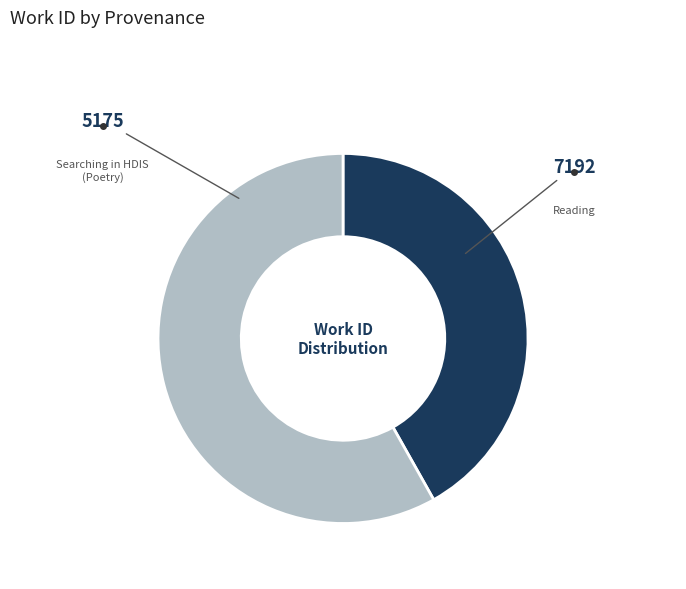

Does any single category account for the majority?

Yes